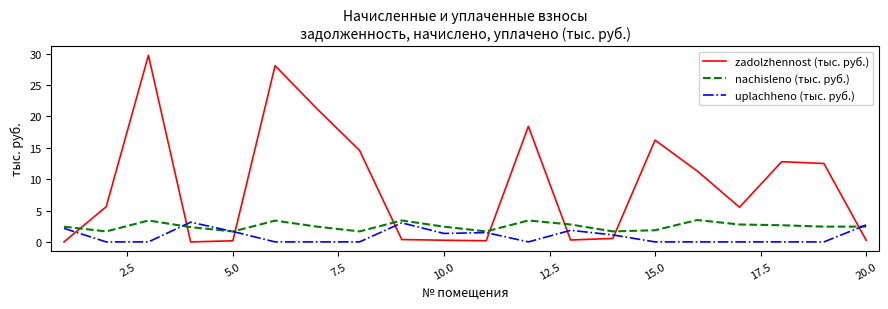

What is the greatest value displayed?

29.7